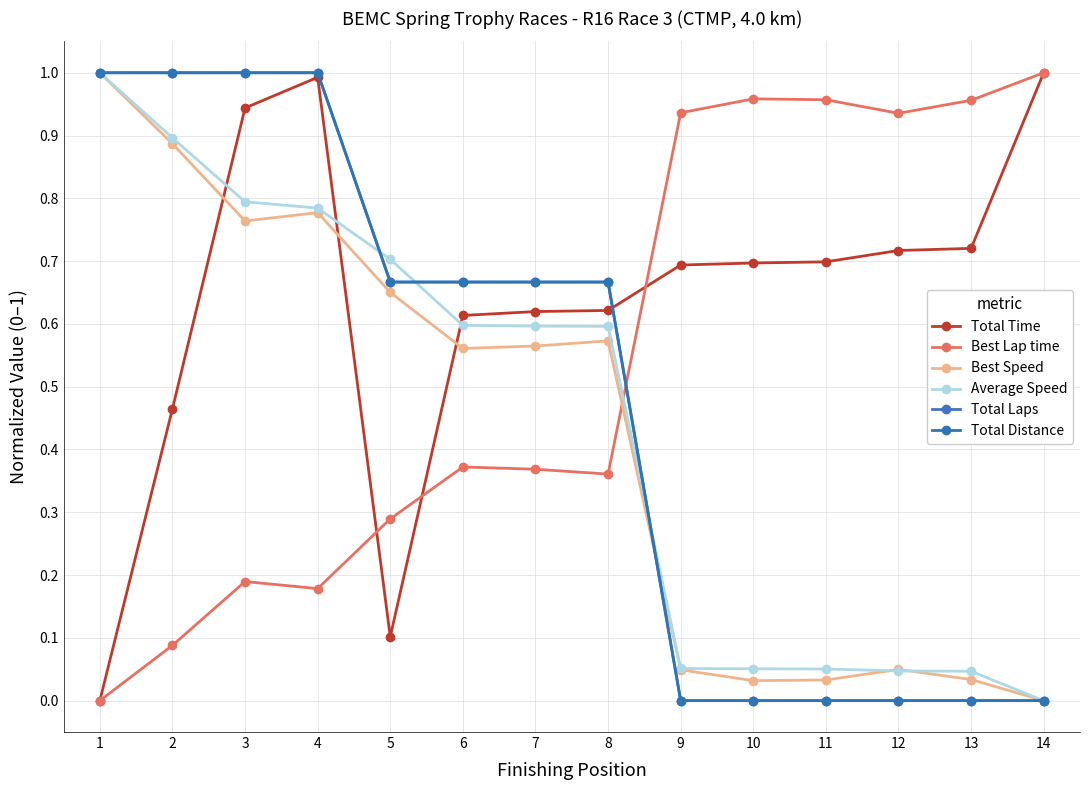

True or false: Best Speed and Total Laps intersect in this chart.

True